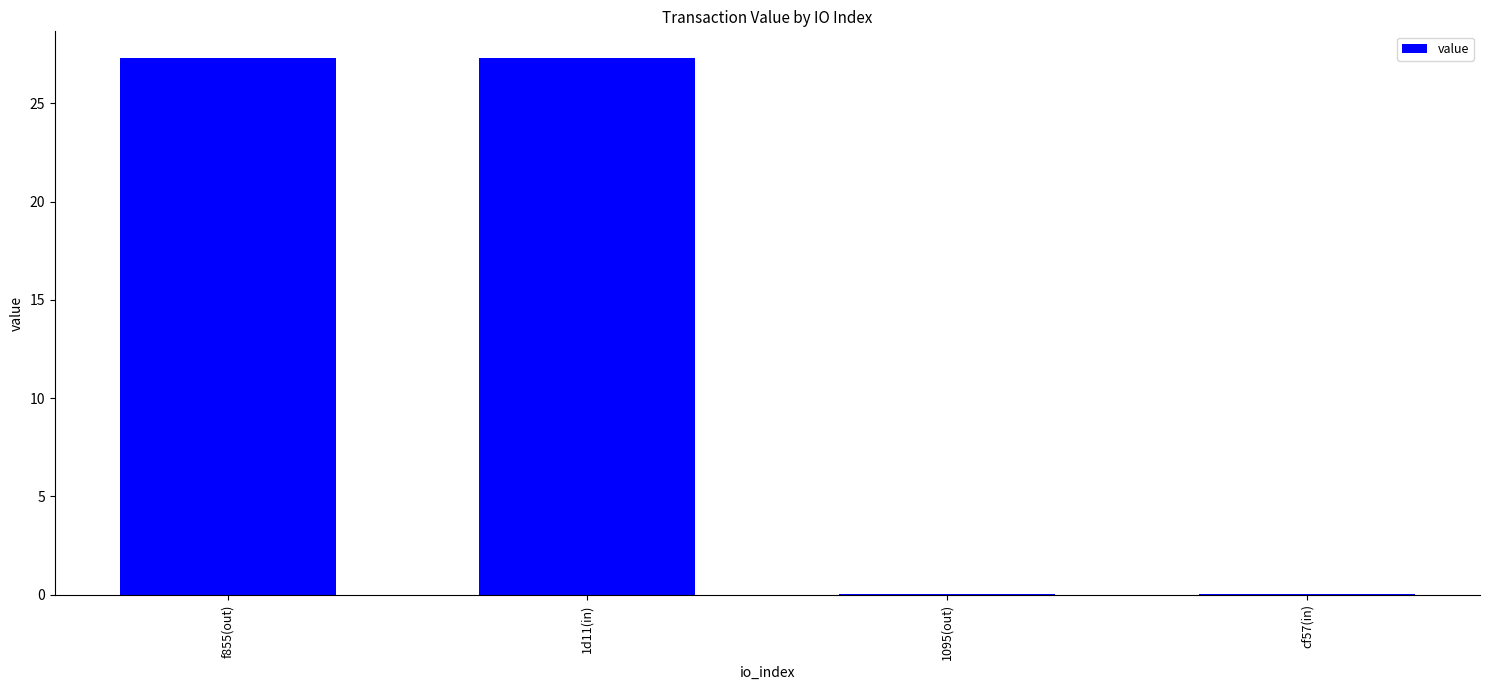

Are the bars grouped side by side (vs. stacked)?

No